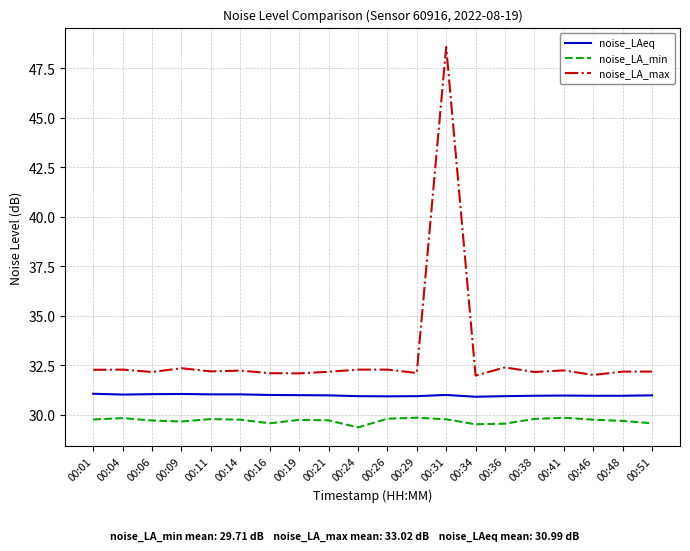

At which category is the sum across all series the highest?

00:31